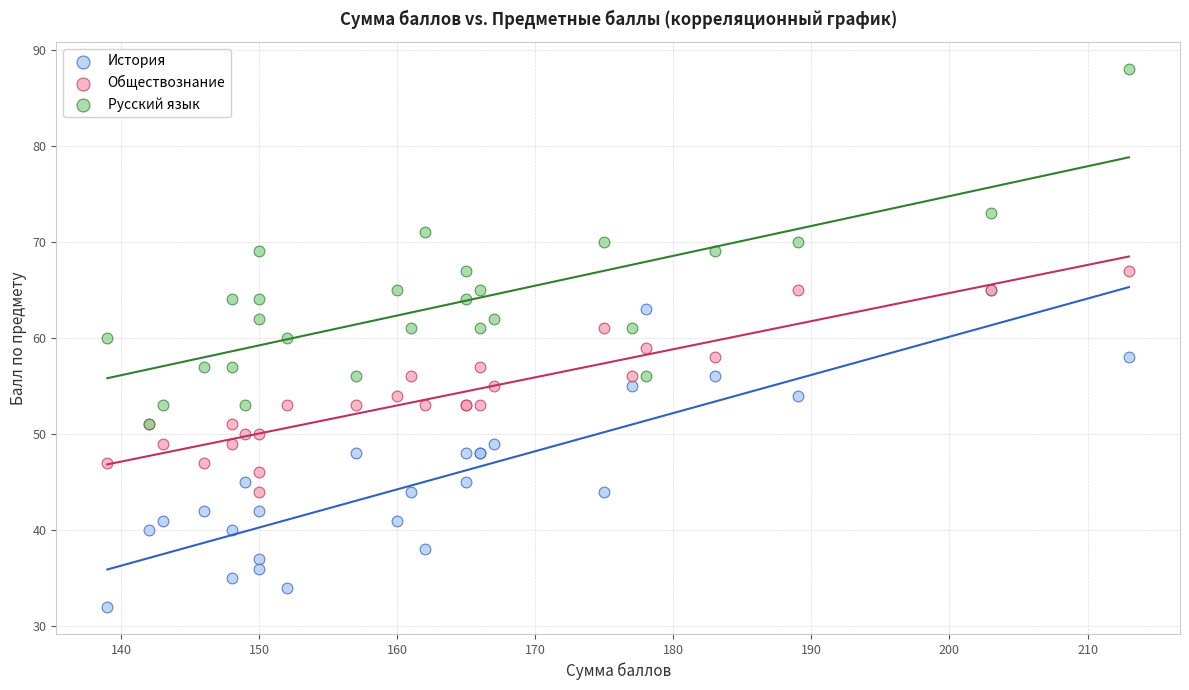

Which series has the widest spread of Y values?

Русский язык